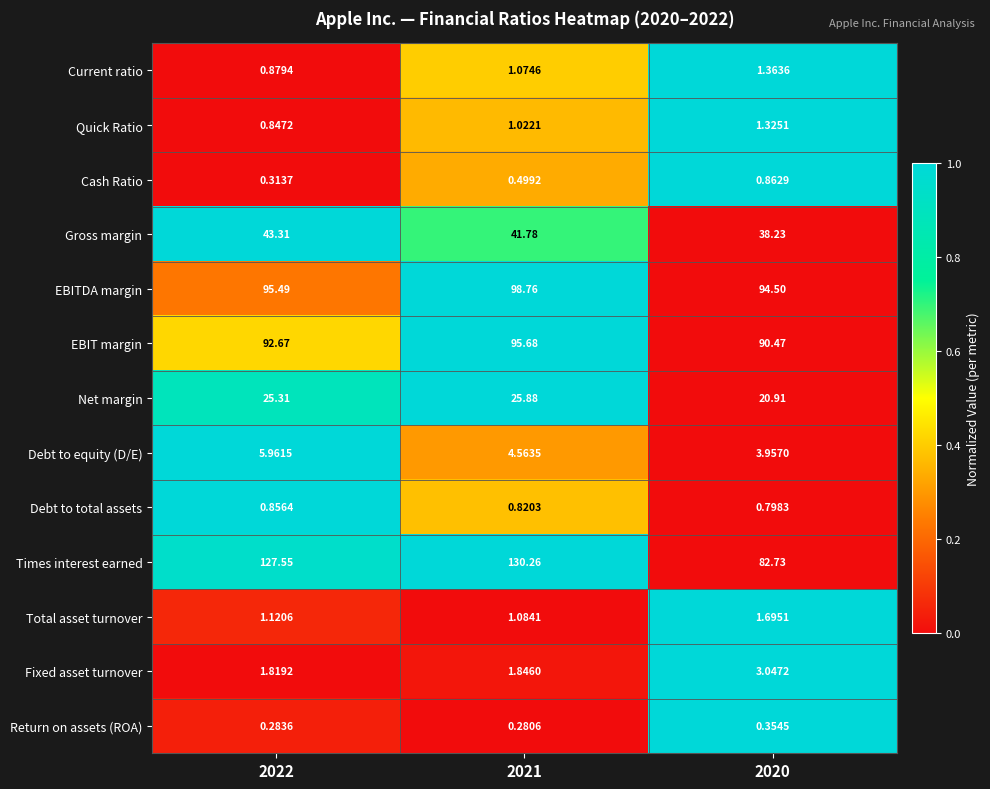

Which series has the widest spread of values?

Times interest earned